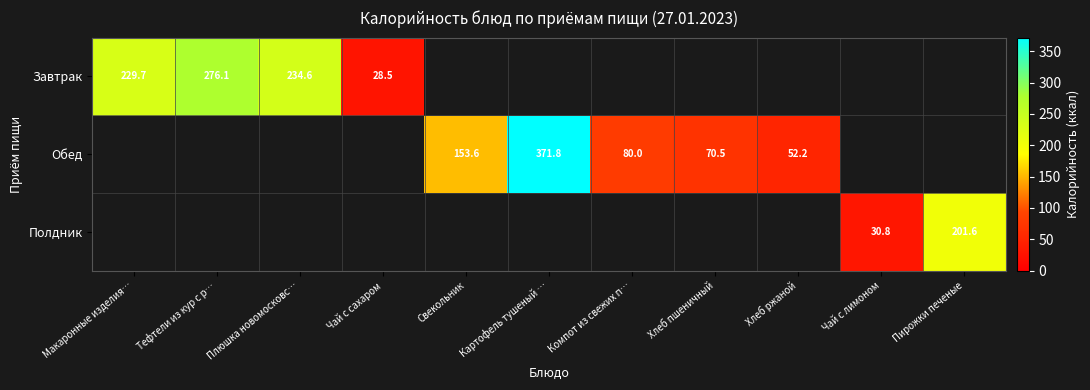

How many categories are shown in the chart?

11